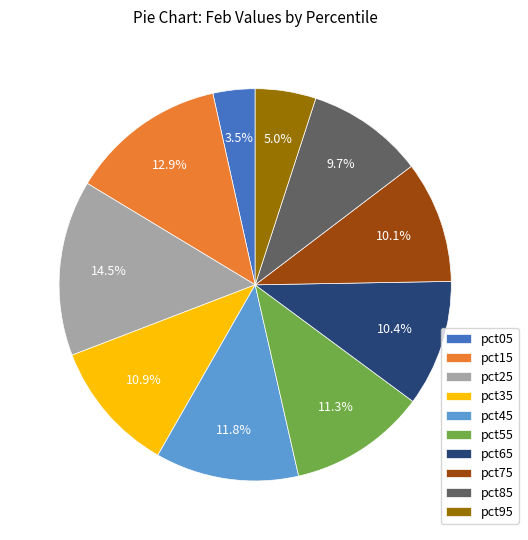

Combined, what portion of the pie is pct95 and pct15?

17.9%